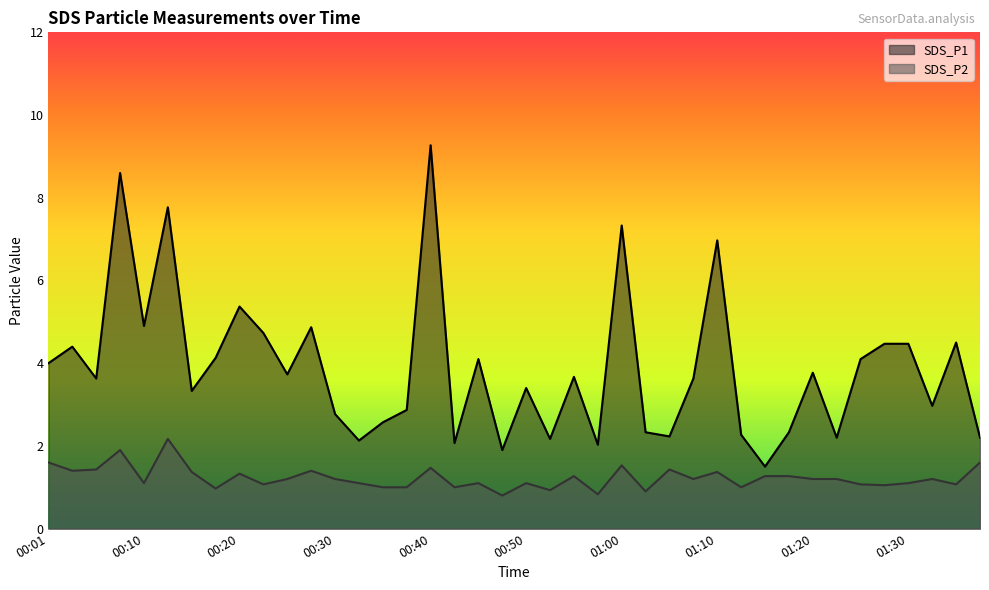

What is the label of the 11th point from the left?

00:25